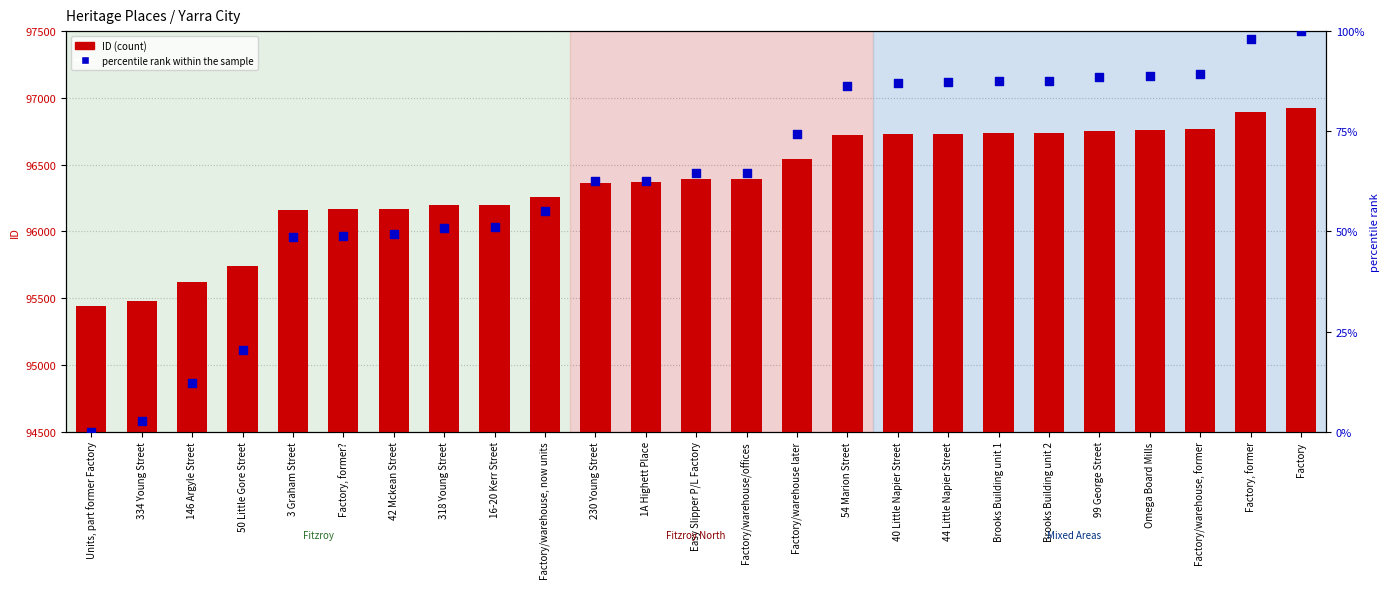

At which category is the sum across all series the highest?

Factory